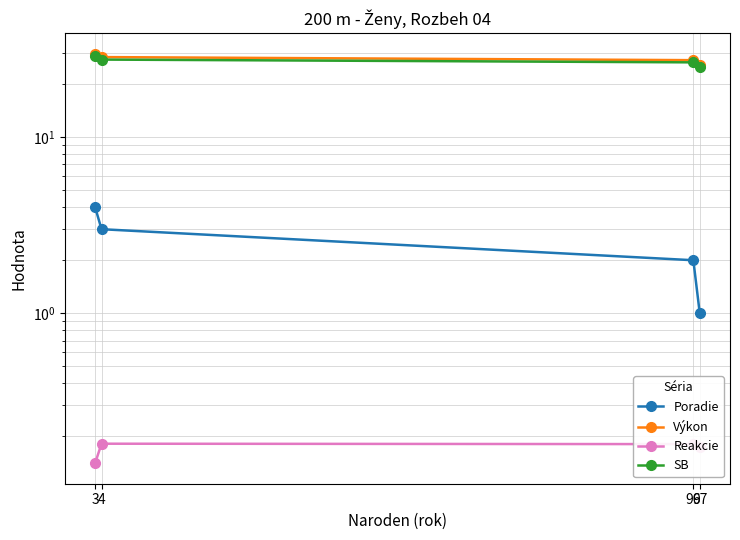

Which series changed the most between 97 and 96?

Výkon